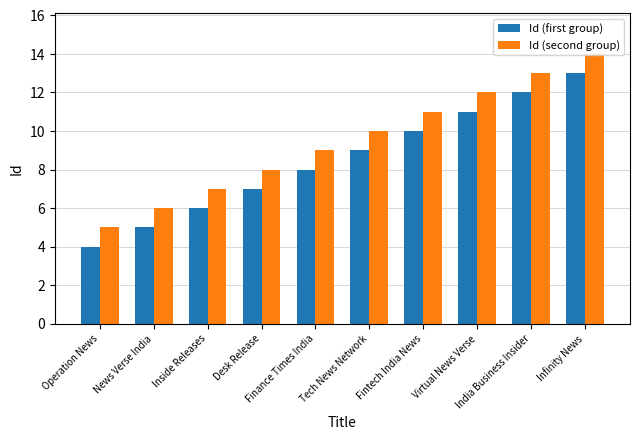

Rank the series by their maximum value, from highest to lowest.

Id (second group), Id (first group)